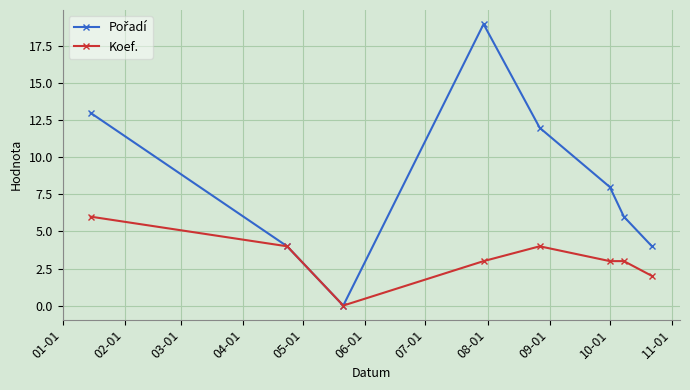

True or false: Koef. has more than 0 points higher than both neighbors.

True